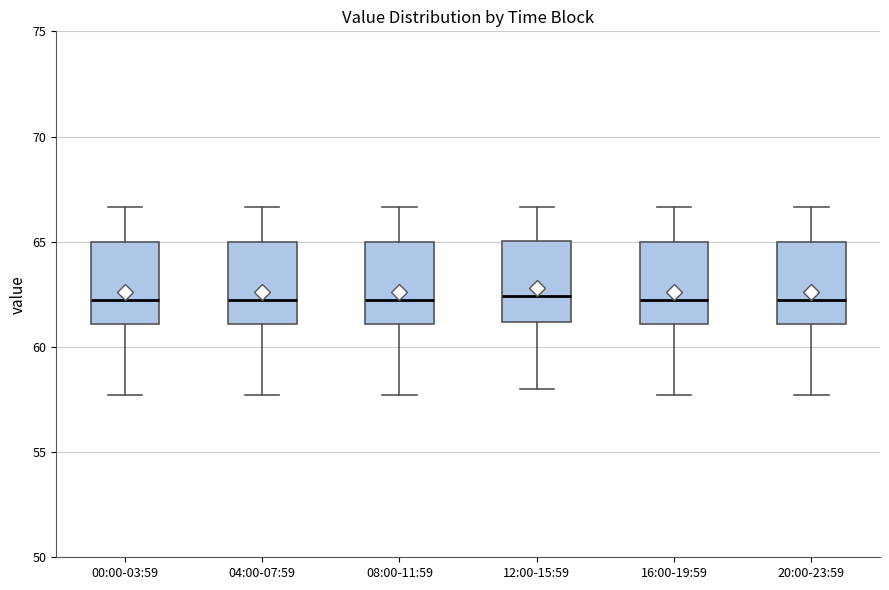

Reading left to right, transcribe this box plot: for each box, give where its median line is, the range the box spans, and where its two whiskers end, as read against the y-axis. The values are not printed on the chart, so give them approximately, as read against the axis.

00:00-03:59: median 62.0, box 61.0 to 65.0, whiskers 57.5 to 66.5
04:00-07:59: median 62.0, box 61.0 to 65.0, whiskers 57.5 to 66.5
08:00-11:59: median 62.0, box 61.0 to 65.0, whiskers 57.5 to 66.5
12:00-15:59: median 62.5, box 61.0 to 65.0, whiskers 58.0 to 66.5
16:00-19:59: median 62.0, box 61.0 to 65.0, whiskers 57.5 to 66.5
20:00-23:59: median 62.0, box 61.0 to 65.0, whiskers 57.5 to 66.5